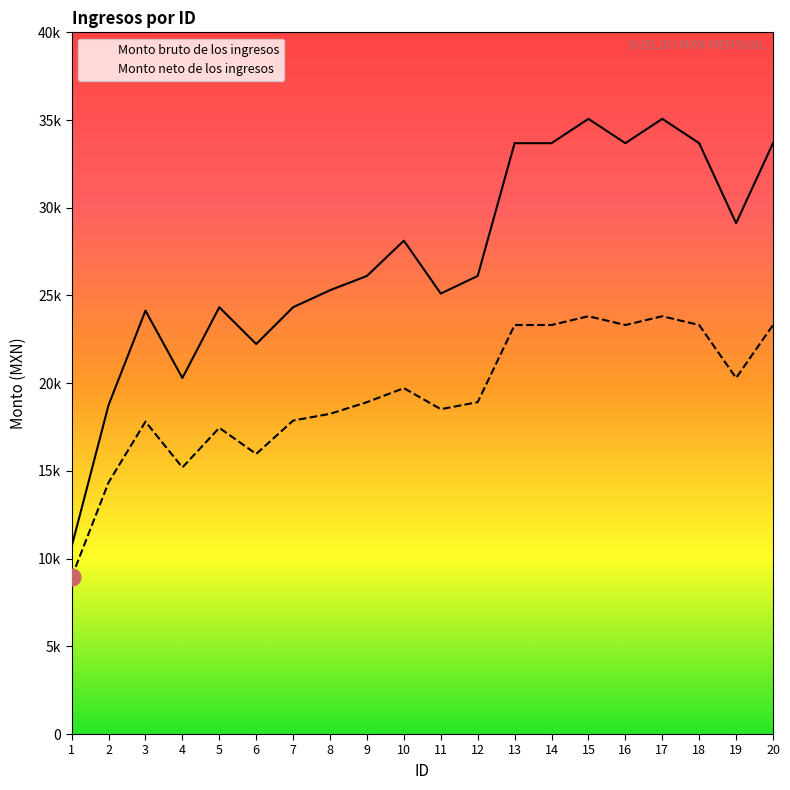

List the series in order of their overall mean, highest first.

Monto bruto de los ingresos, Monto neto de los ingresos